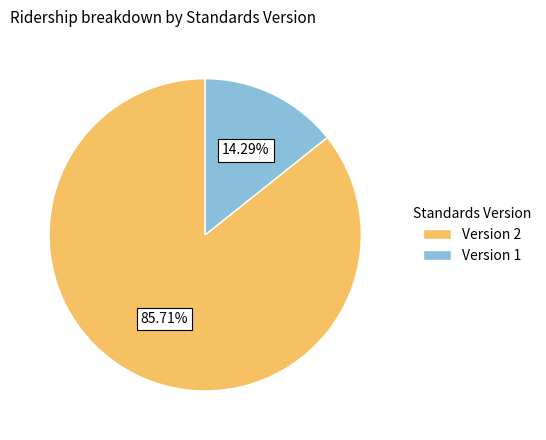

Which category has the smallest portion of the pie?

Version 1